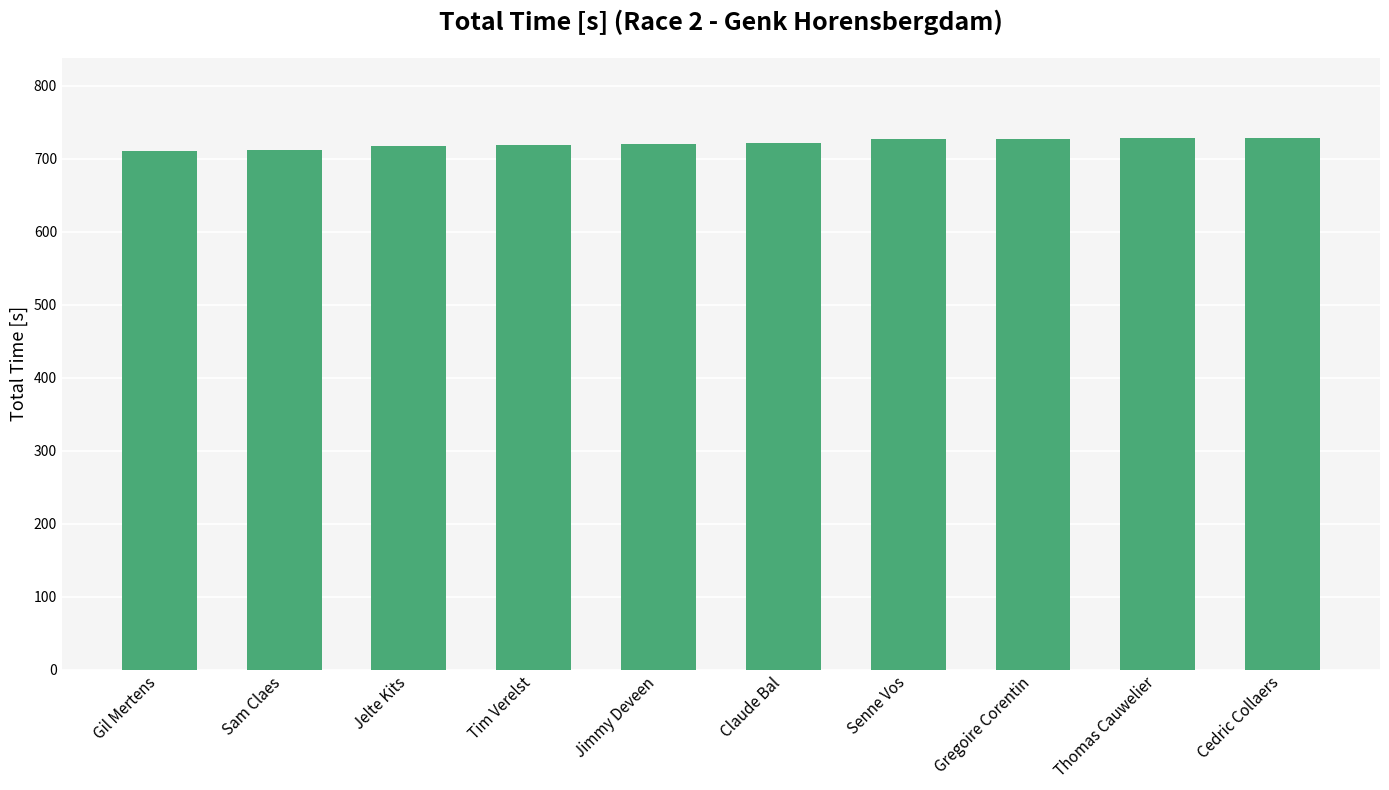

The value at Claude Bal is 721.9. True or false?

True